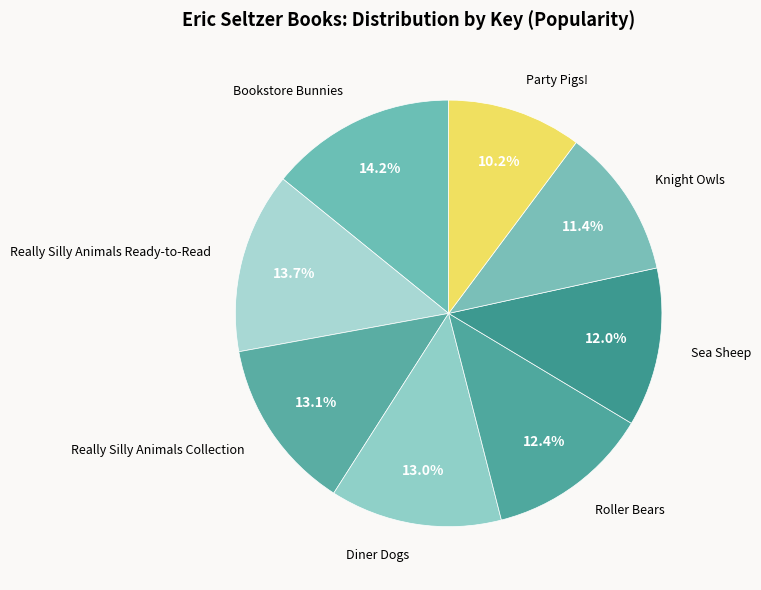

How many slices are in this pie chart?

8